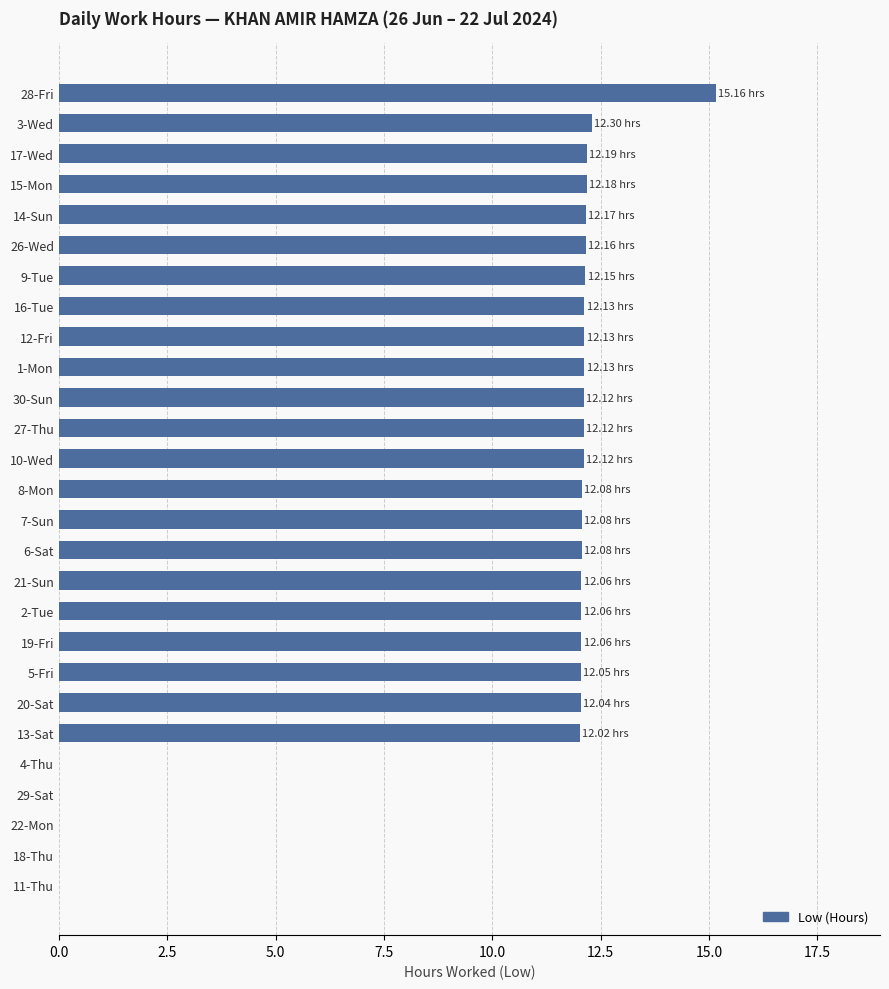

Which has a higher value, 29-Sat or 12-Fri?

12-Fri